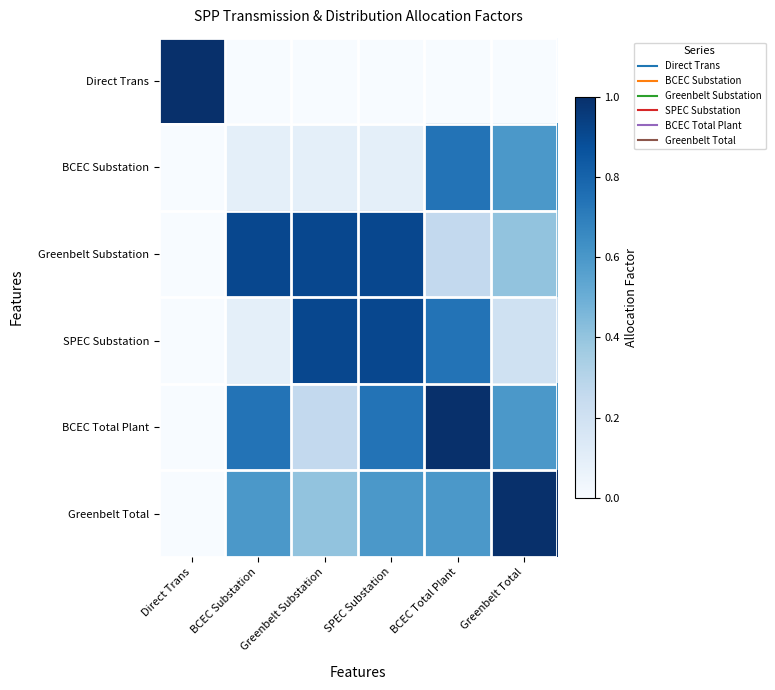

At how many categories does at least one series exceed 0?

6